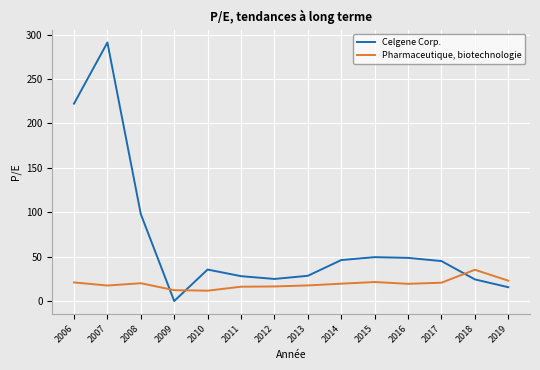

Which series has the largest total across all categories?

Celgene Corp.